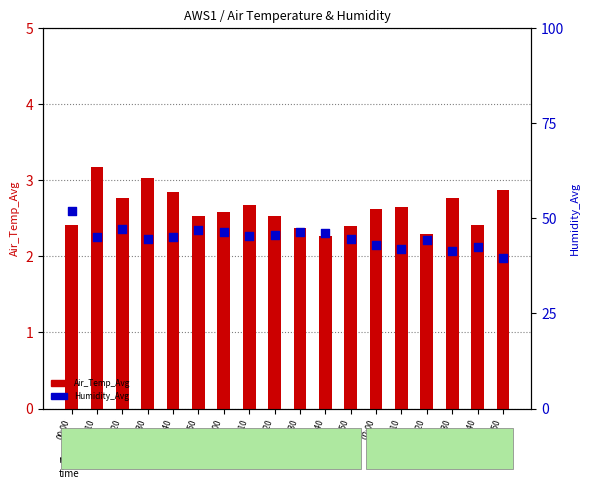

At which category is the sum across all series the highest?

00:00